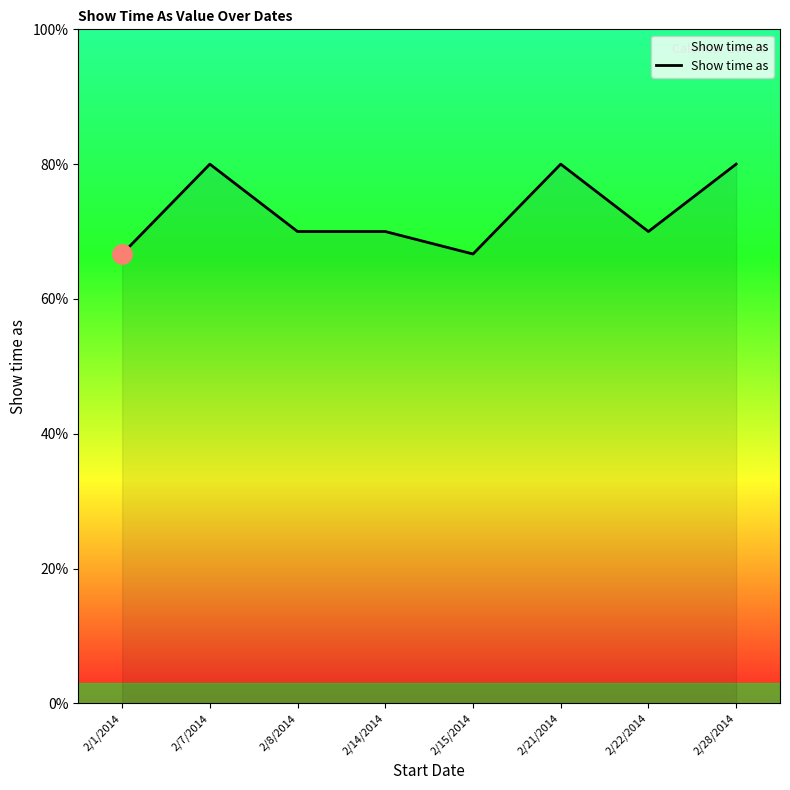

How many points are higher than both their immediate neighbors (excluding endpoints)?

2